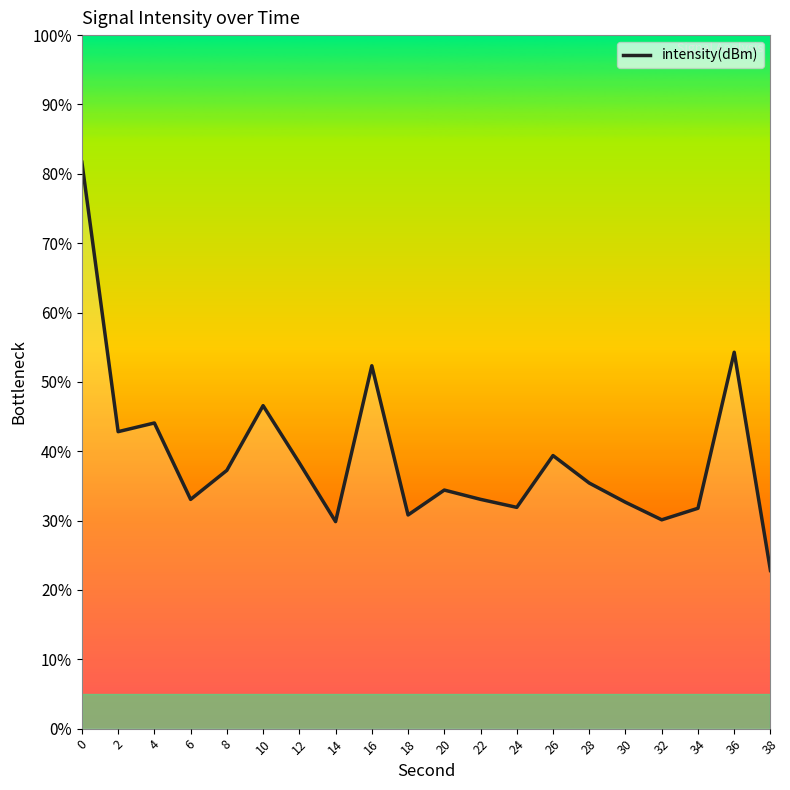

What is the value of the 14th point from the left?

39.4